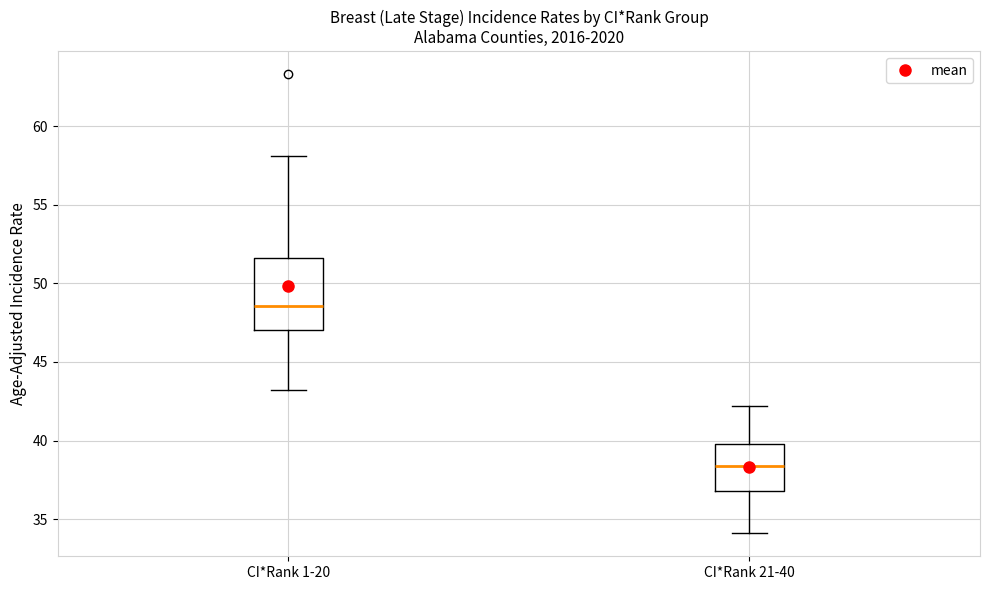

Where does the median line of the box for CI*Rank 1-20 sit on the y-axis? The values are not printed on the chart, so give them approximately, as read against the axis.

48.5